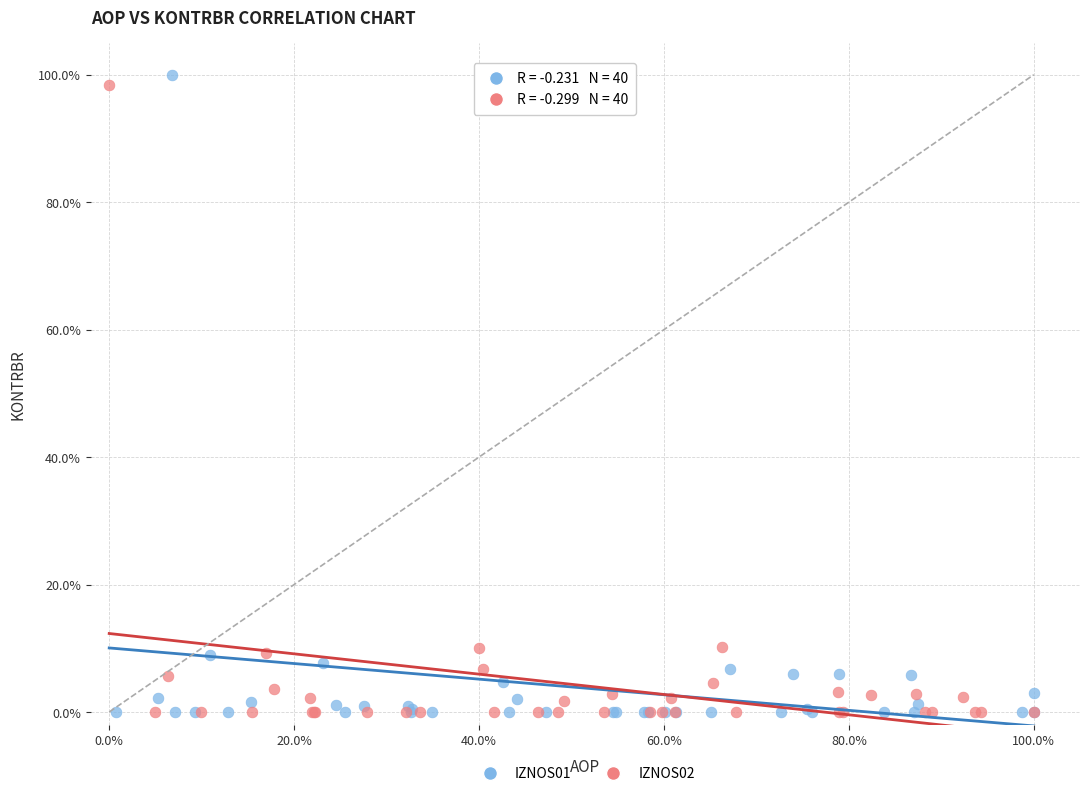

What are all the series names shown in the legend?

IZNOS01, IZNOS02